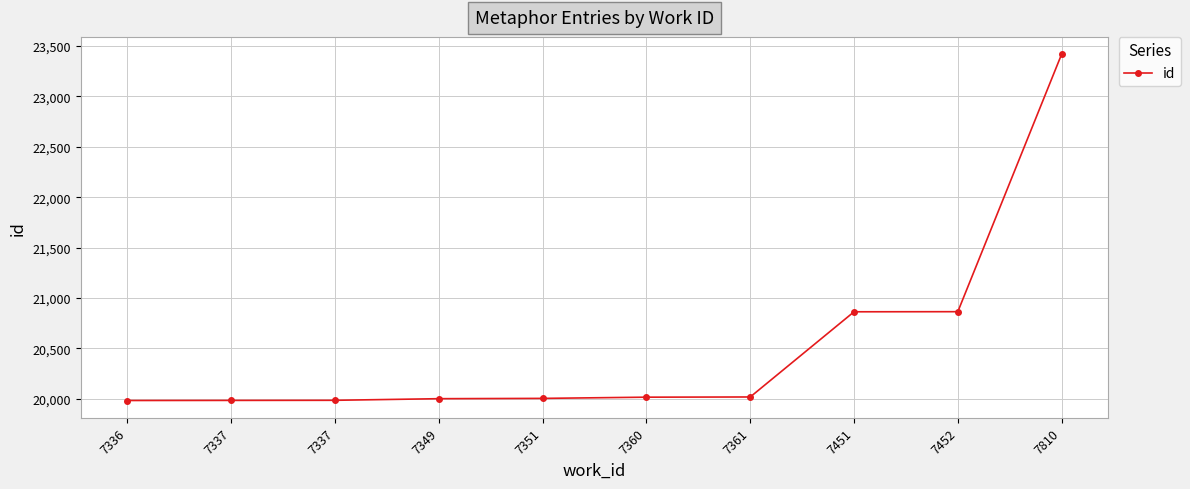

How many distinct data groups are displayed?

1